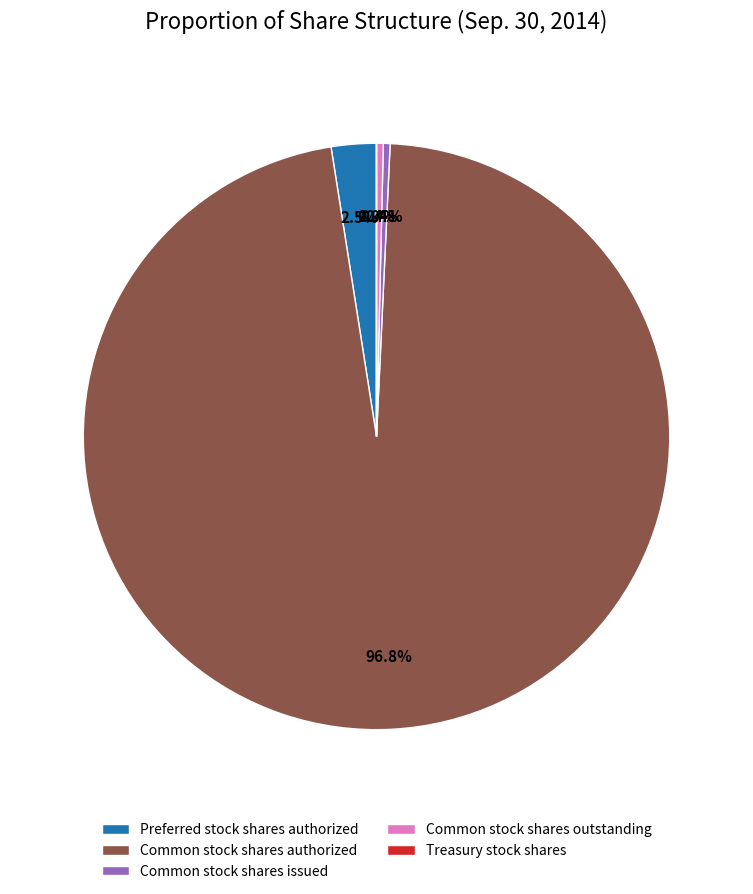

To the nearest percent, what is the difference between the Common stock shares issued and Common stock shares authorized slice percentages?

96%